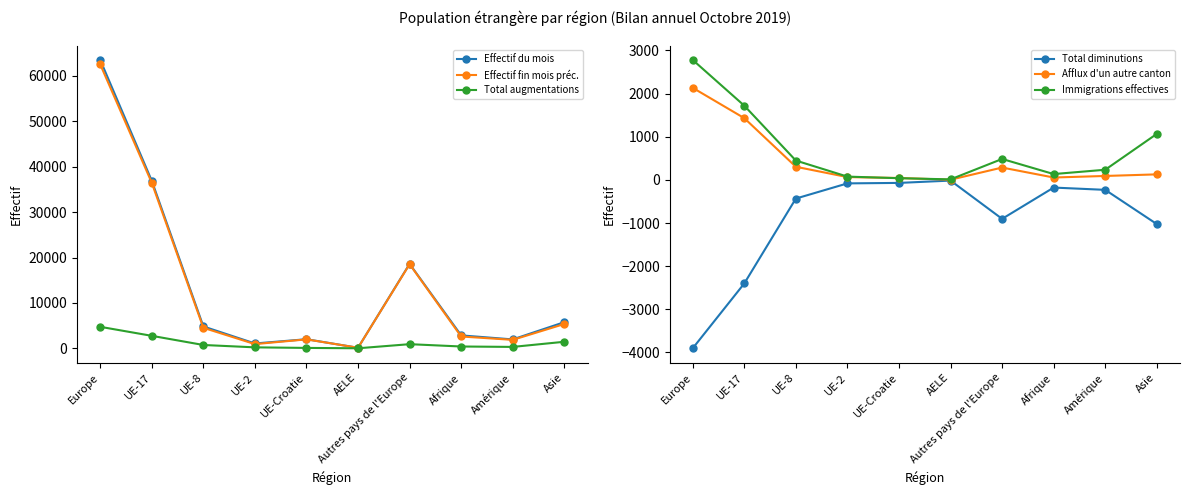

Count the number of data series in this chart.

6